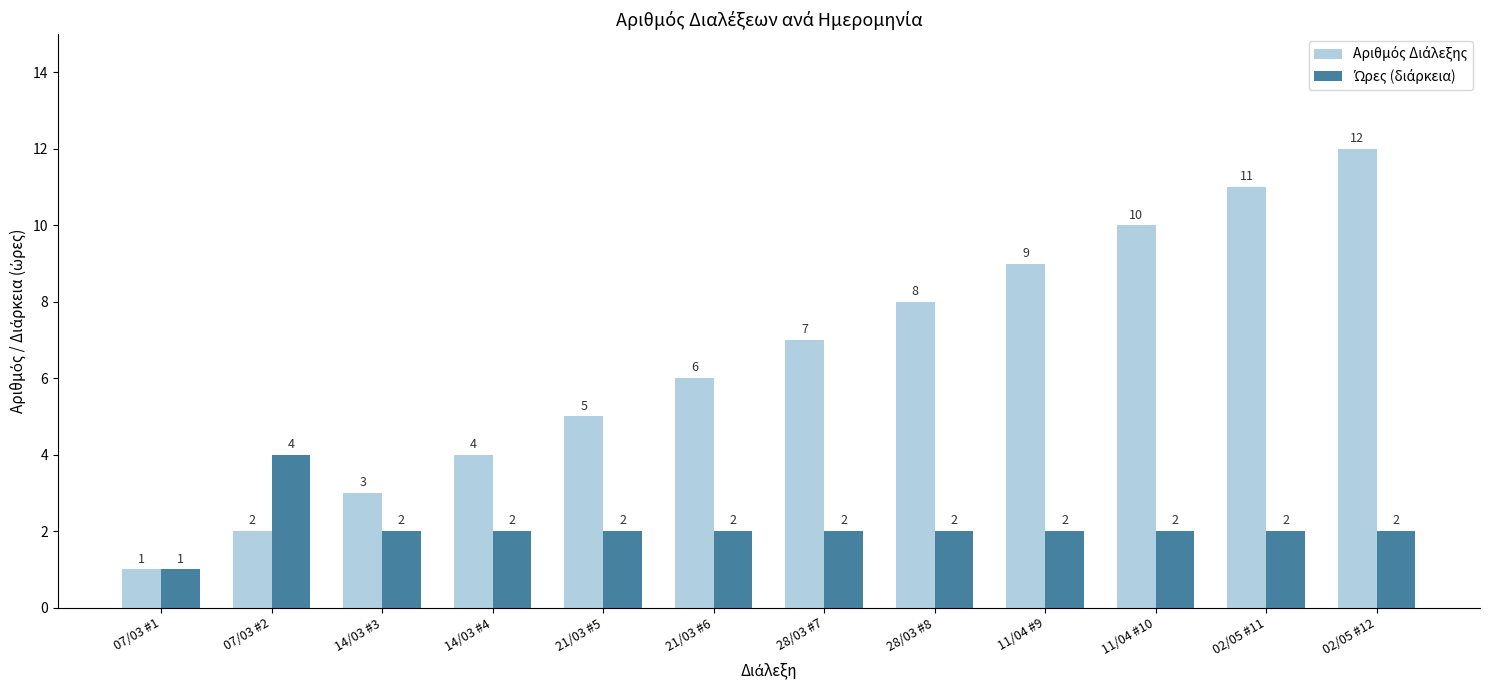

What is the spread (max minus min) of values at 11/04 #10?

8